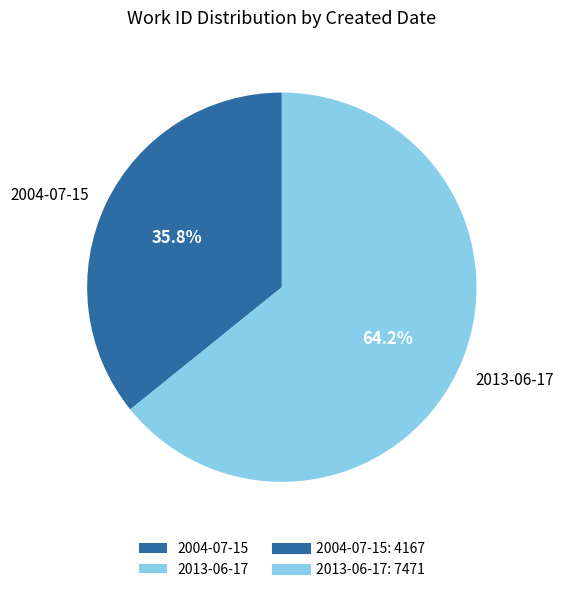

Approximately how many times larger is the value at 2004-07-15 compared to 2013-06-17?

0.6